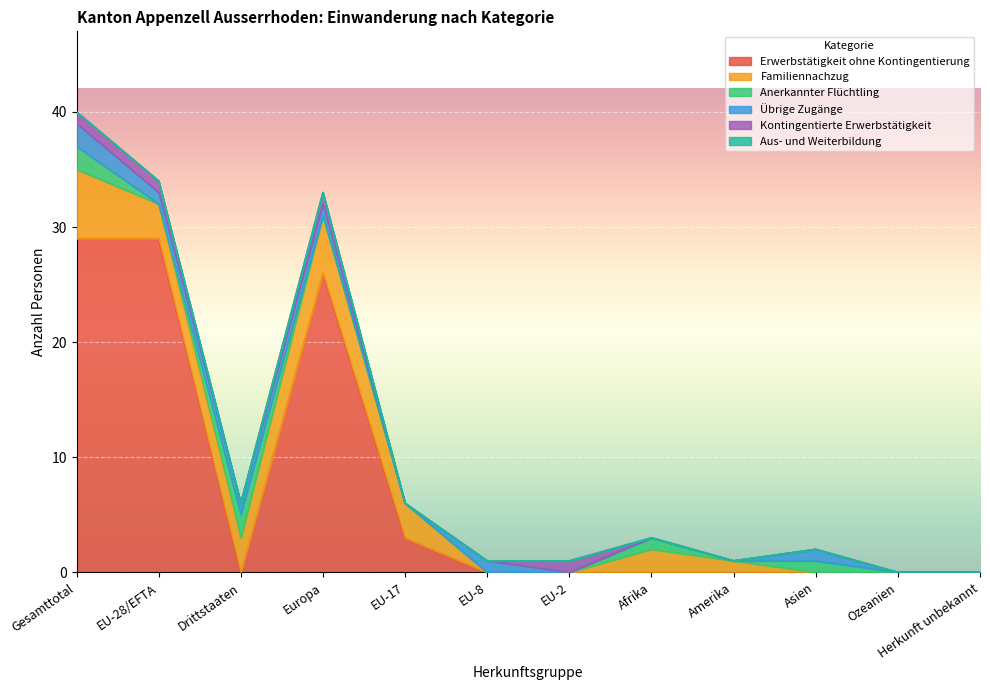

Where is Übrige Zugänge nearest to the value 1?

EU-28/EFTA